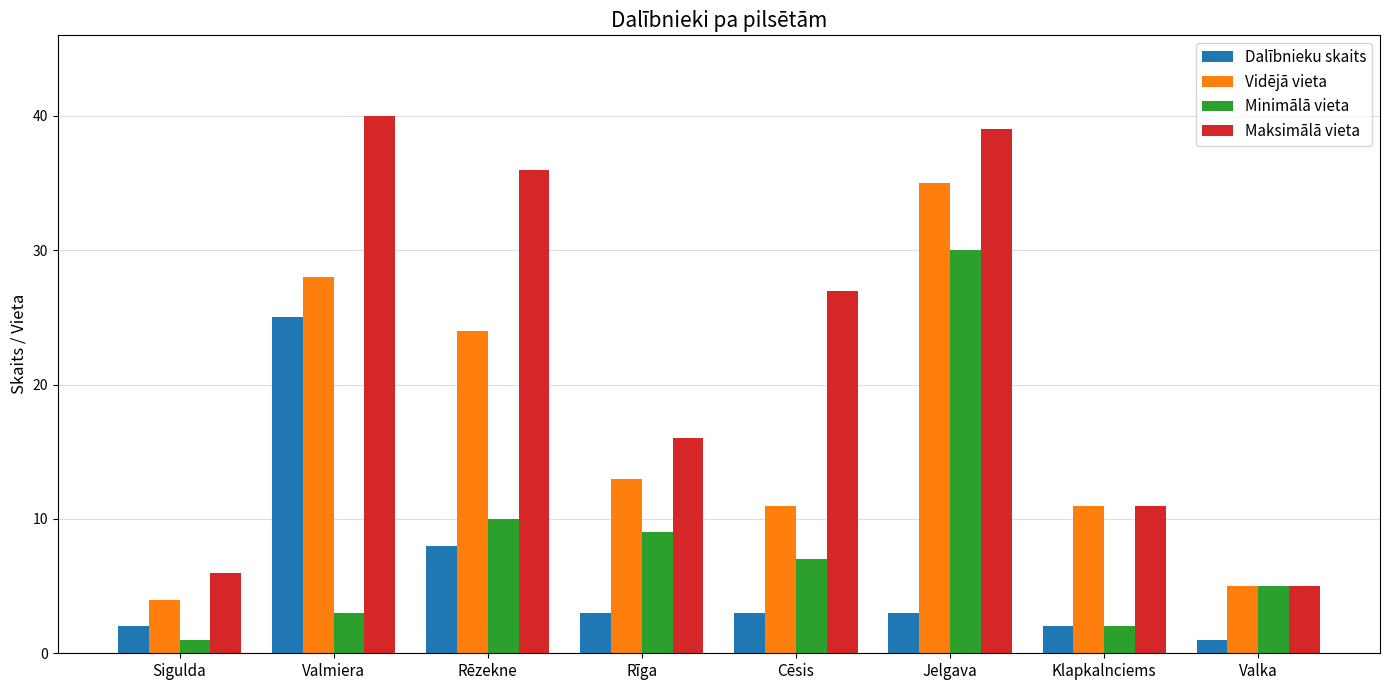

What is the sum of the Dalībnieku skaits values at Valka and Rēzekne?

9